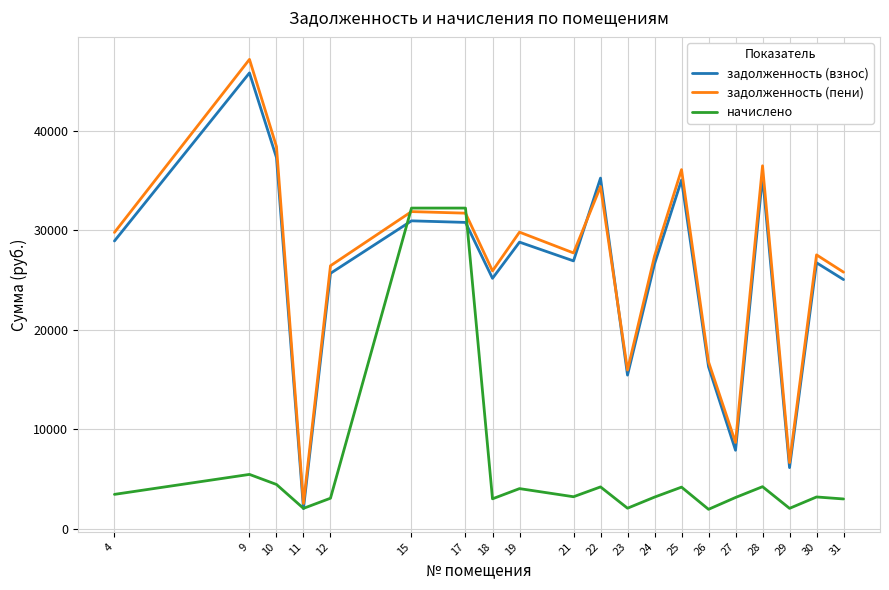

What is the total value across all series at 23?

33427.4